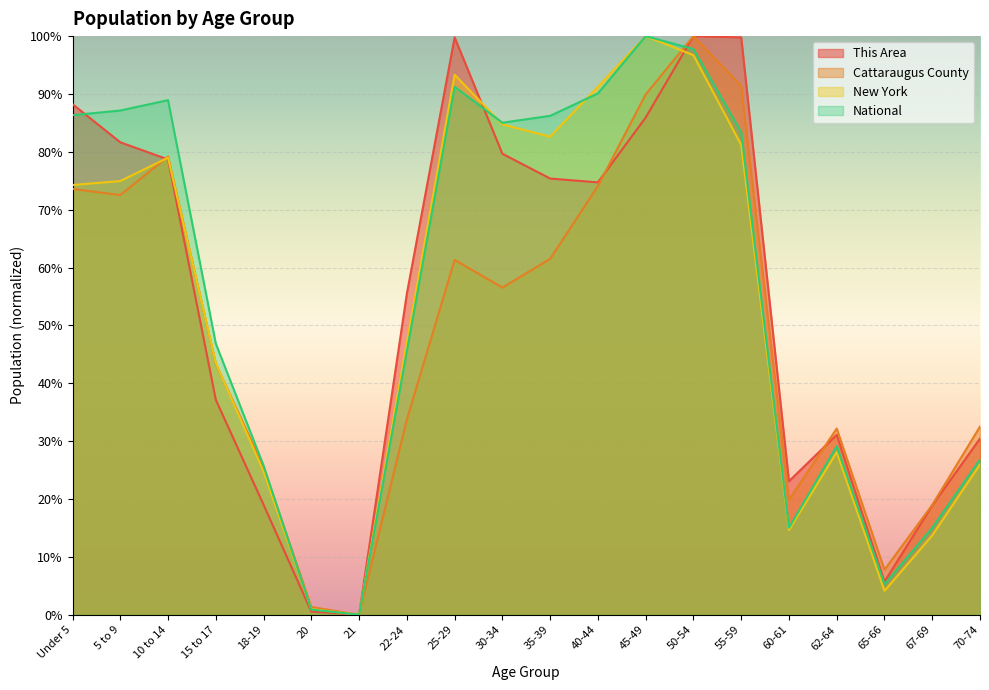

True or false: National has a value of 0.9 at 20.

True